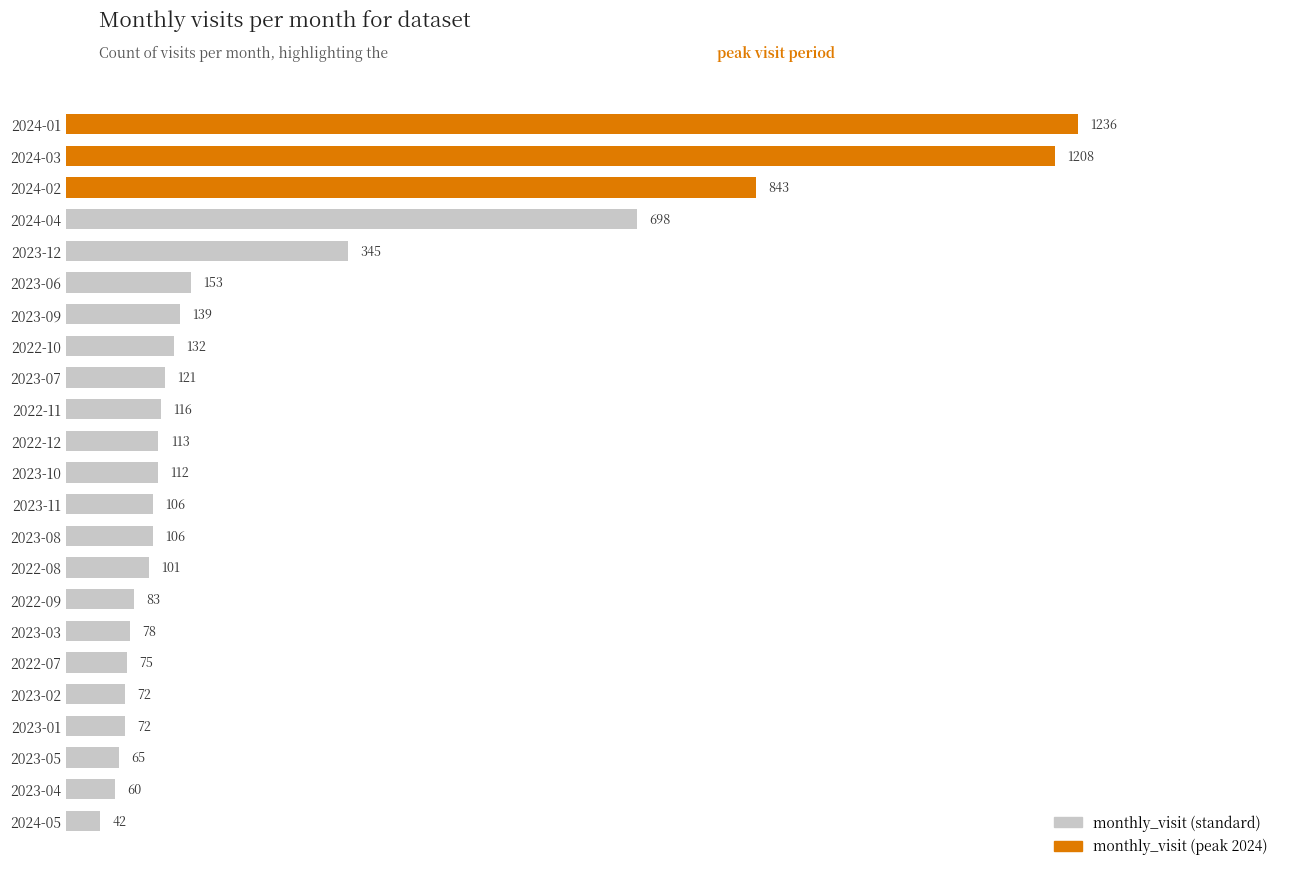

Reading bottom to top, list all the values displayed in this chart.

2024-05=42	2023-04=60	2023-05=65	2023-01=72	2023-02=72	2022-07=75	2023-03=78	2022-09=83	2022-08=101	2023-08=106	2023-11=106	2023-10=112	2022-12=113	2022-11=116	2023-07=121	2022-10=132	2023-09=139	2023-06=153	2023-12=345	2024-04=698	2024-02=843	2024-03=1208	2024-01=1236